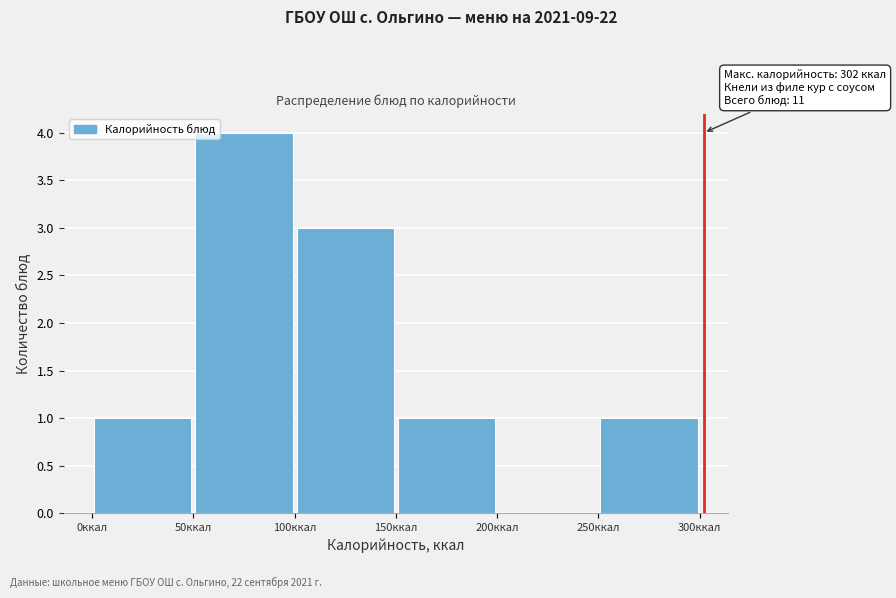

Over which range of the x-axis is the bar tallest?

50 to 100